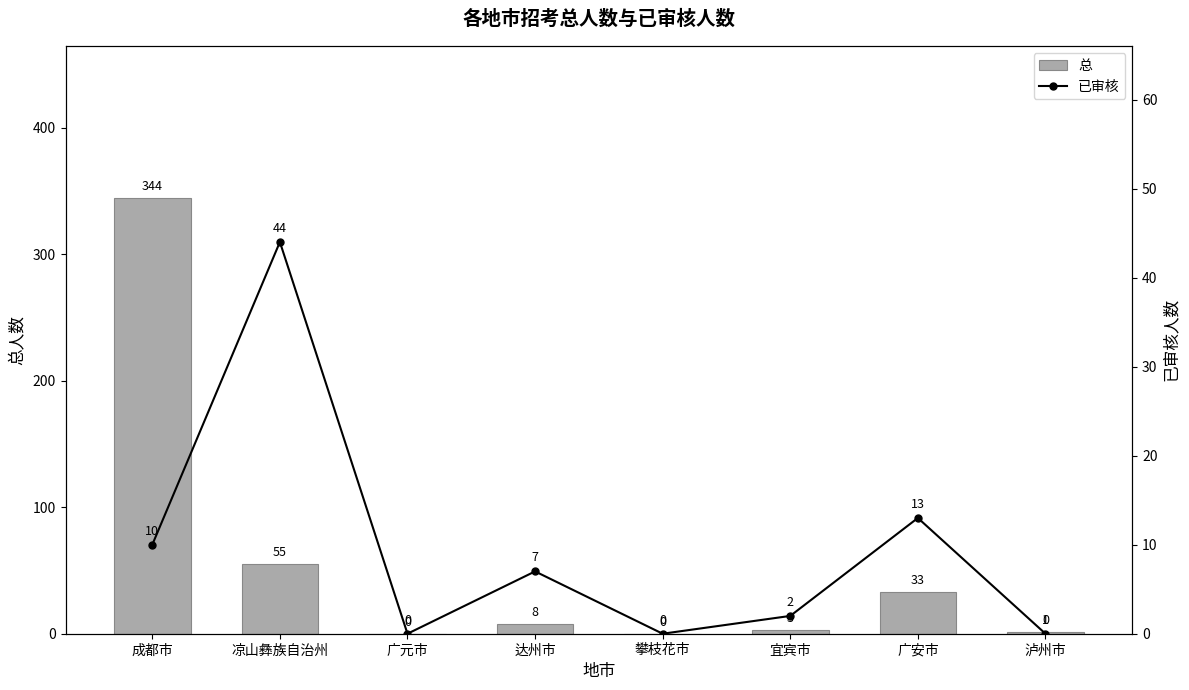

True or false: 总 has a value of 0 at 攀枝花市.

True